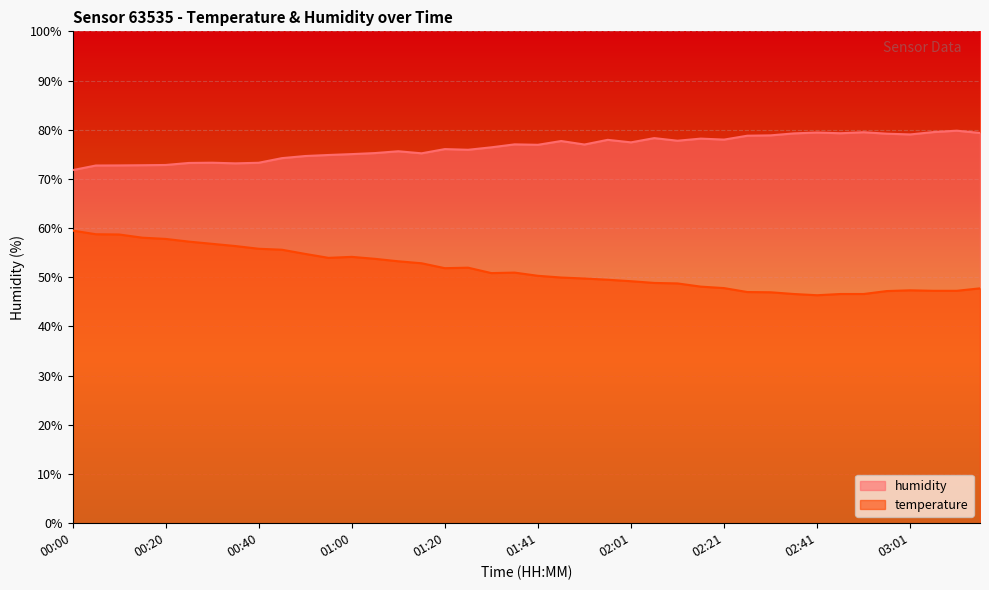

Which category has the lowest value in the temperature series?

02:41